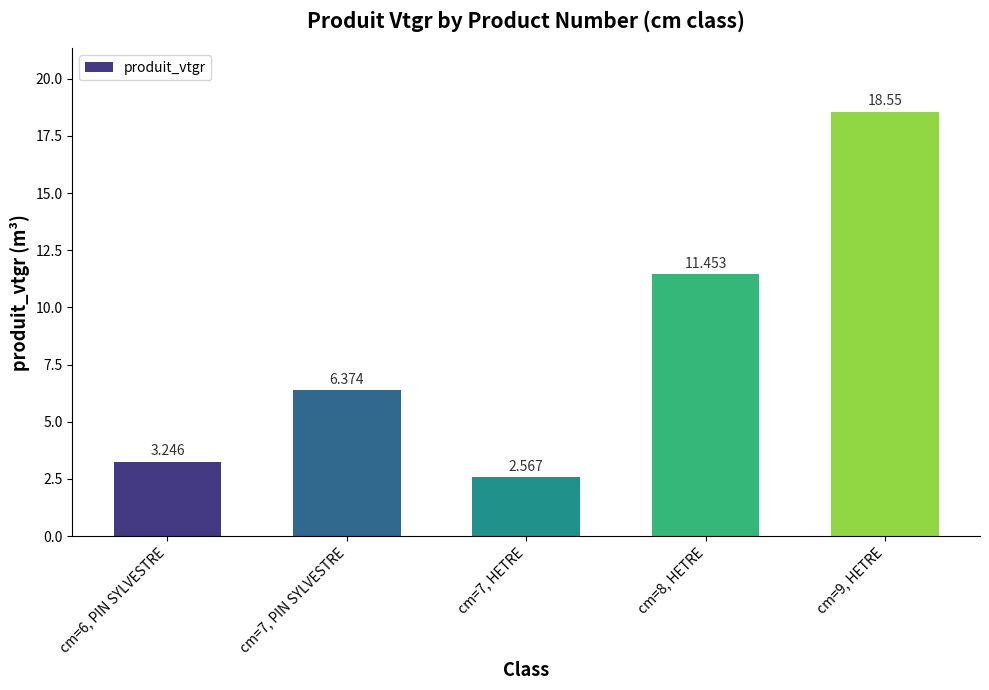

What is the greatest value displayed?

18.6